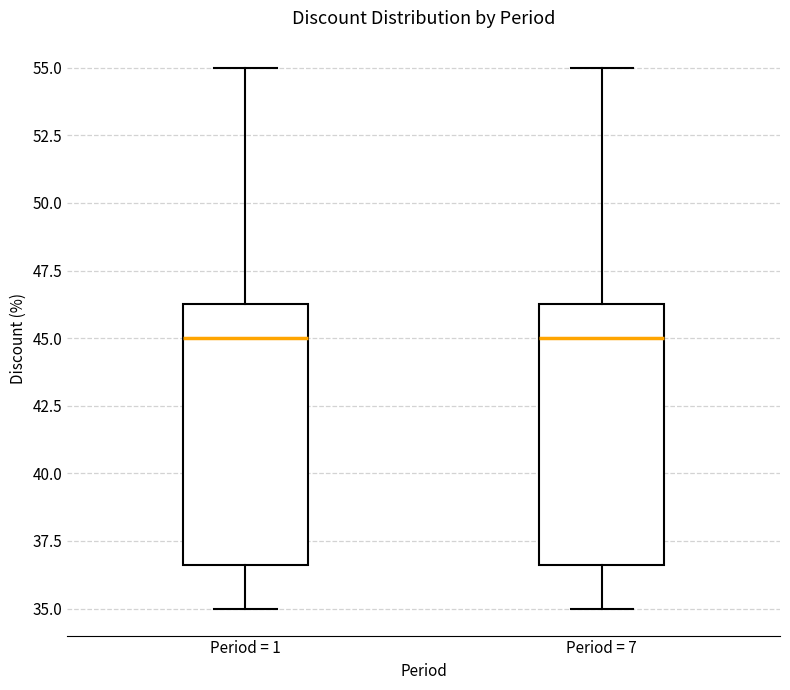

Where does the median line of the box for Period = 1 sit on the y-axis? The values are not printed on the chart, so give them approximately, as read against the axis.

45.0